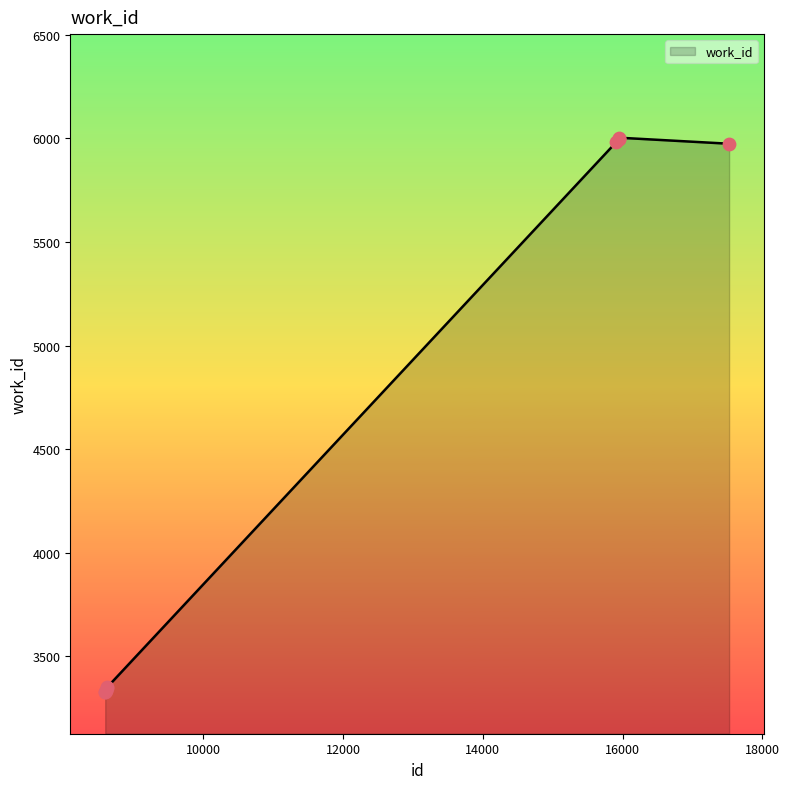

What is the difference between the maximum and minimum values?

2676